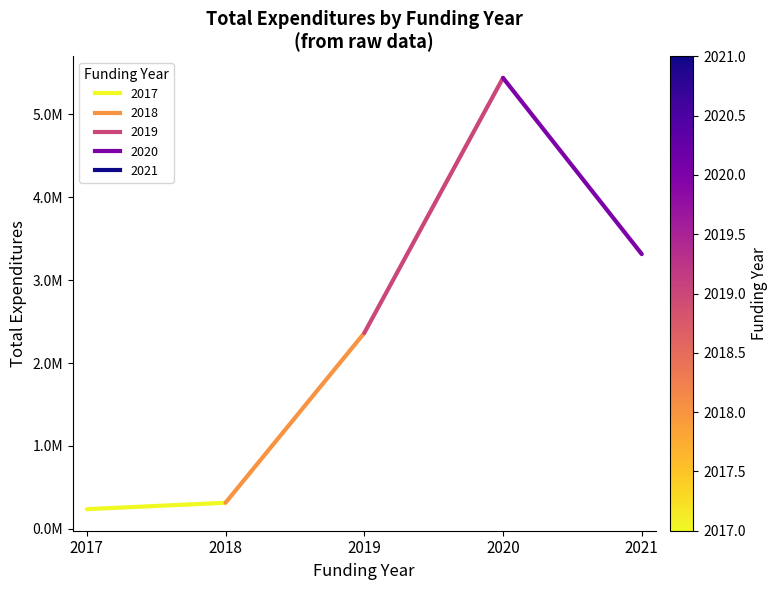

At 2018, list the series in order from smallest to largest.

segment_0, segment_1, segment_3, segment_2